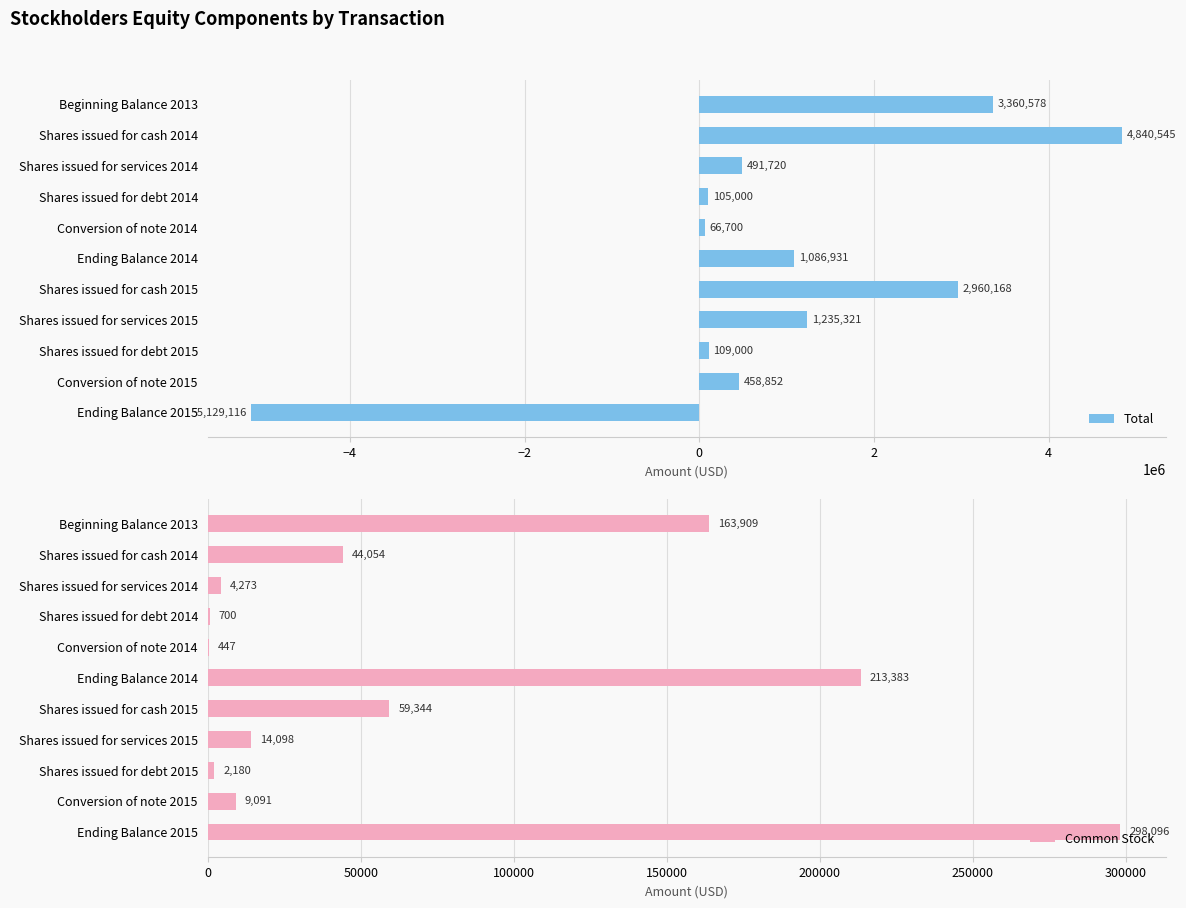

Which series has the largest total across all categories?

Total